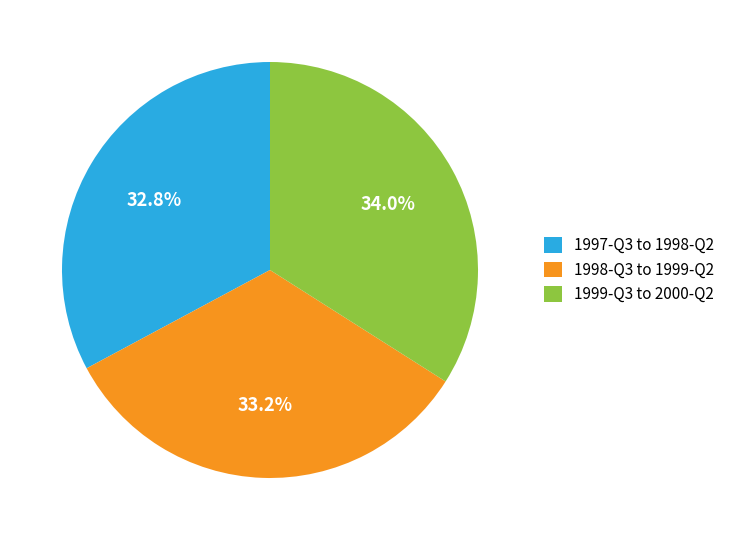

Which has a higher value, 1998-Q3 to 1999-Q2 or 1999-Q3 to 2000-Q2?

1999-Q3 to 2000-Q2